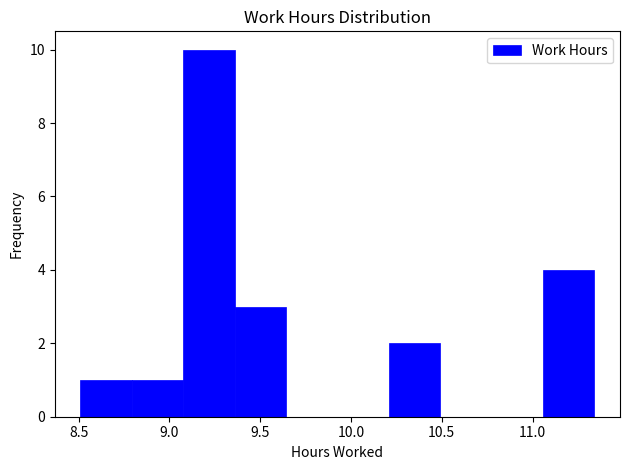

What is the height of the bar covering 11.05 to 11.35 on the x-axis? Neither the bar edges nor the heights are printed on the chart, so give them approximately, as read against the axes.

4